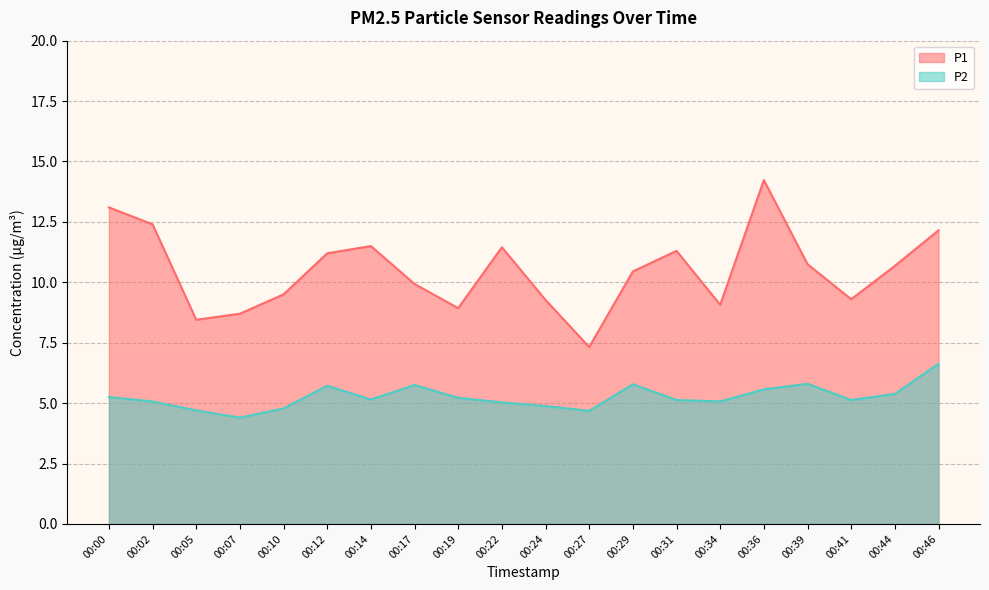

Which category has the highest value in the P1 series?

00:36